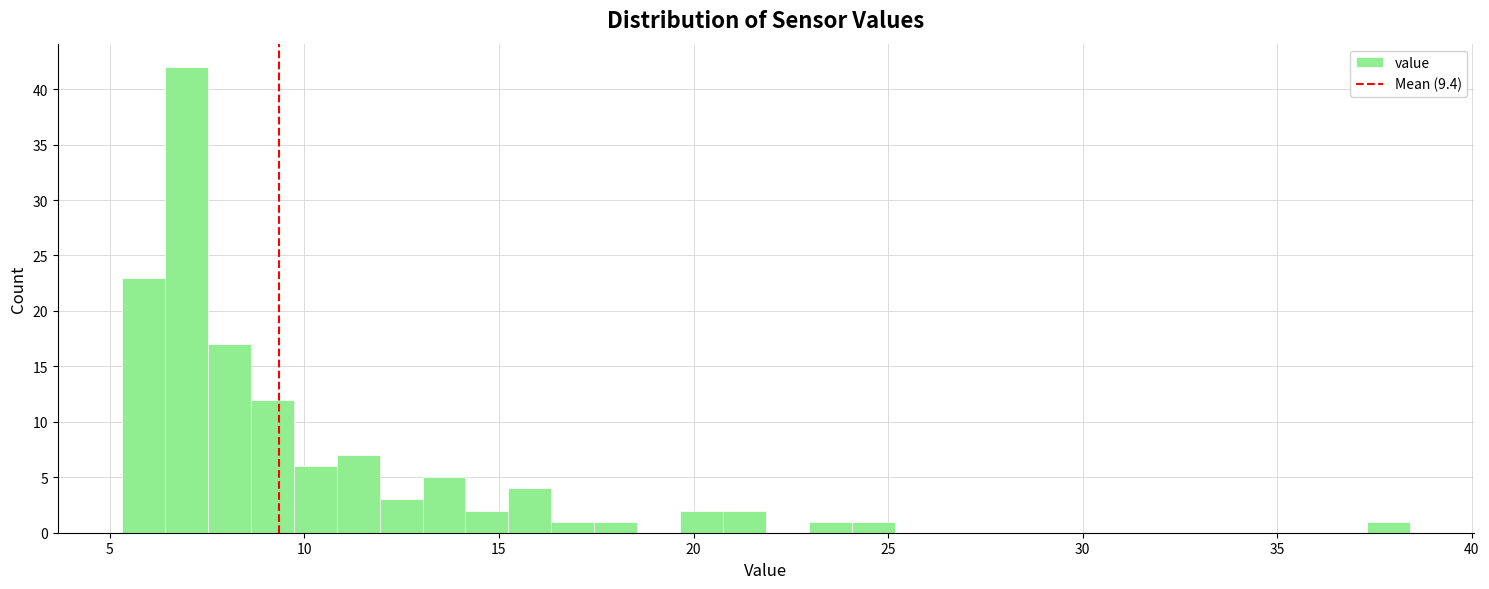

Around what value on the x-axis is the tallest bar? Give the approximate position of its centre, as read against the axis.

7.0